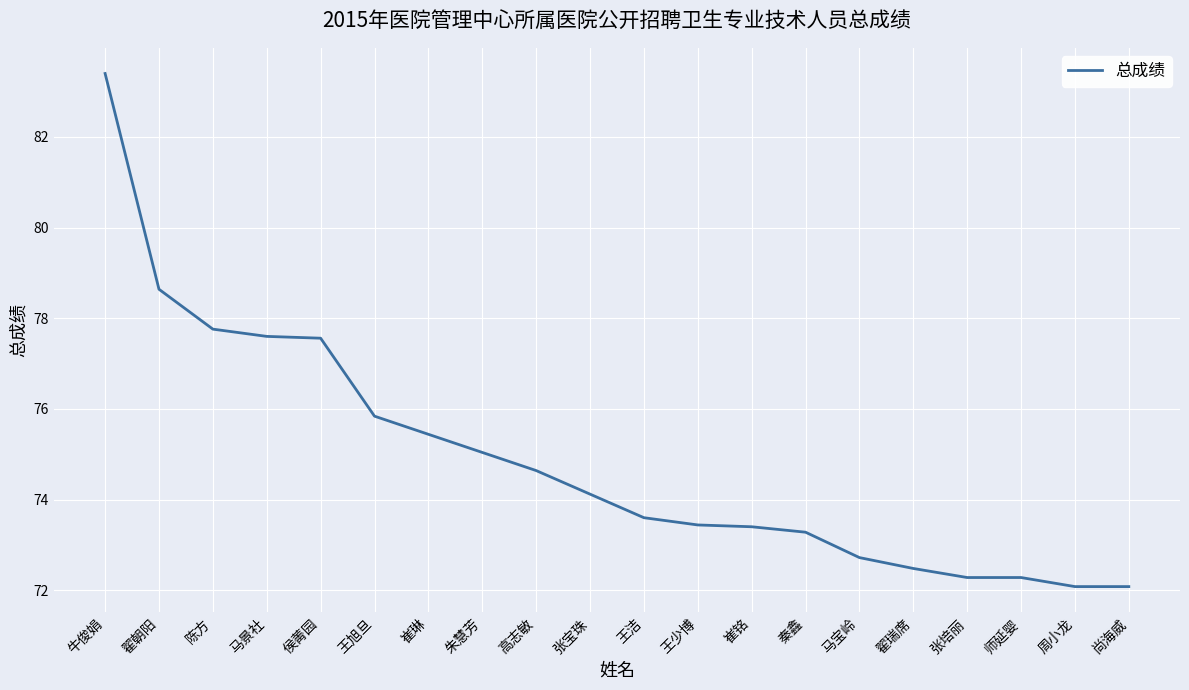

Approximately how many times larger is the value at 翟朝阳 compared to 王少博?

1.1